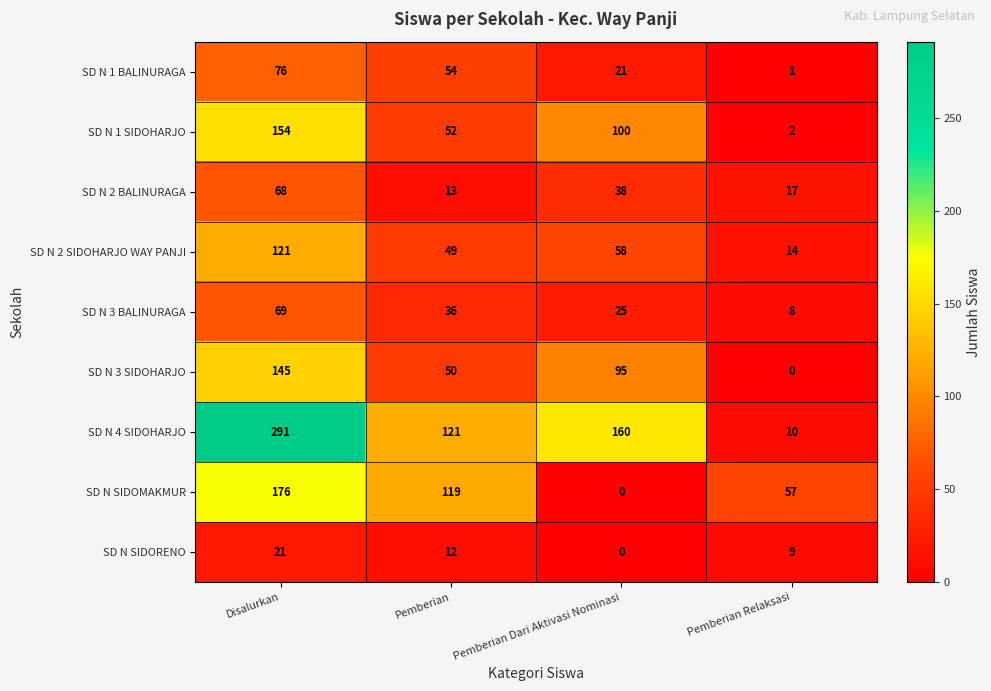

What is the difference between the second highest and minimum values in the SD N 3 SIDOHARJO series?

95